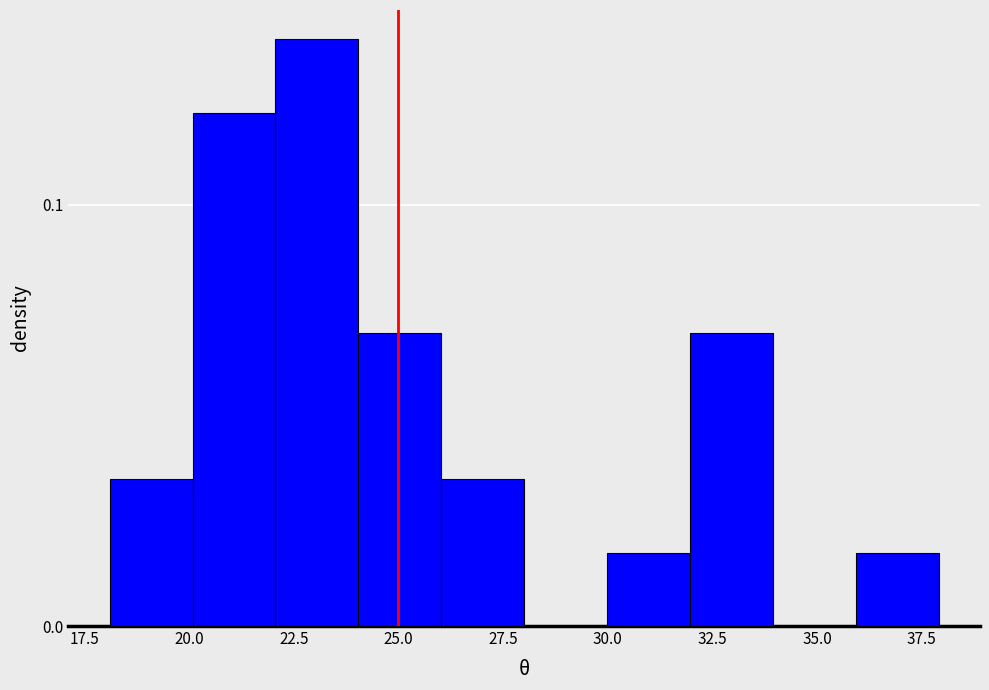

Read against the x-axis, roughly where is the centre of the tallest bar?

23.0